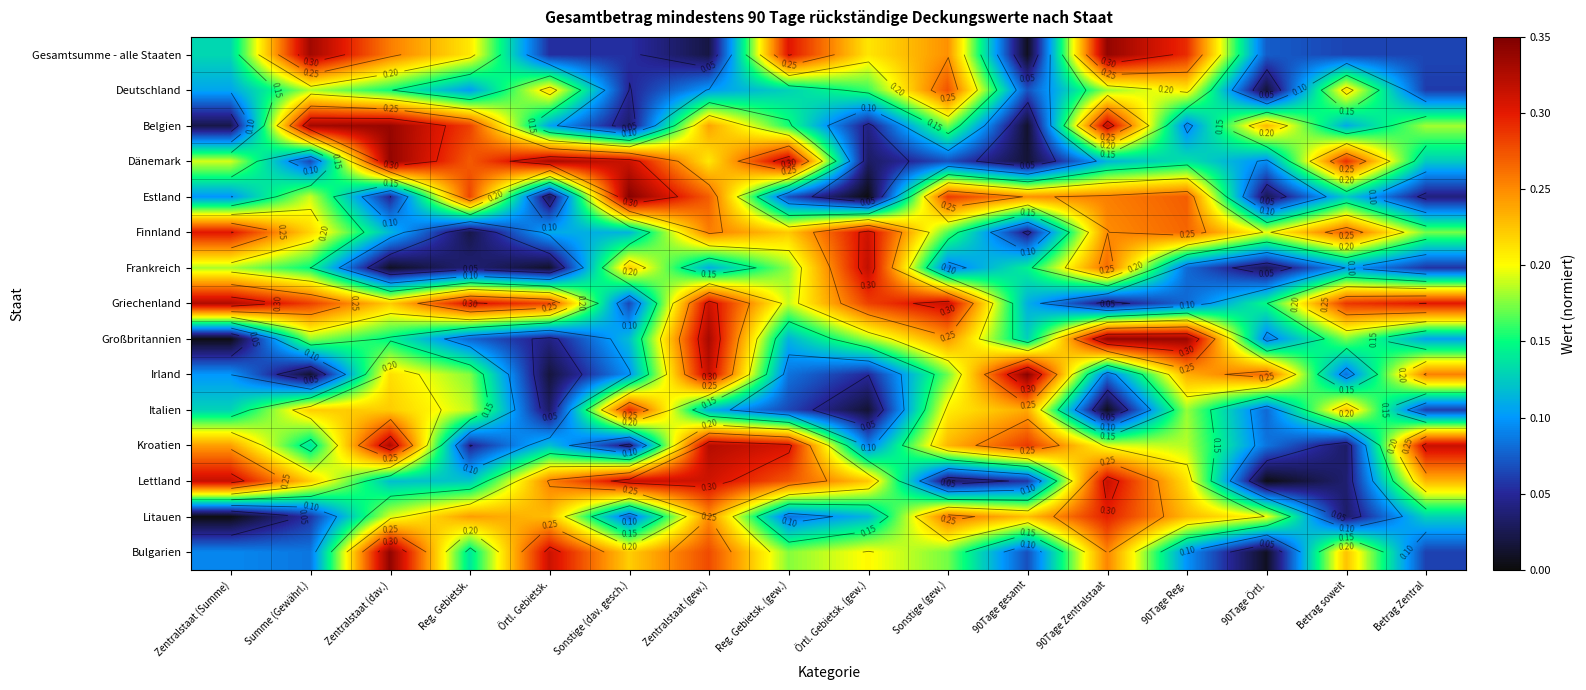

Where is Litauen nearest to the value 0?

Zentralstaat (Summe)